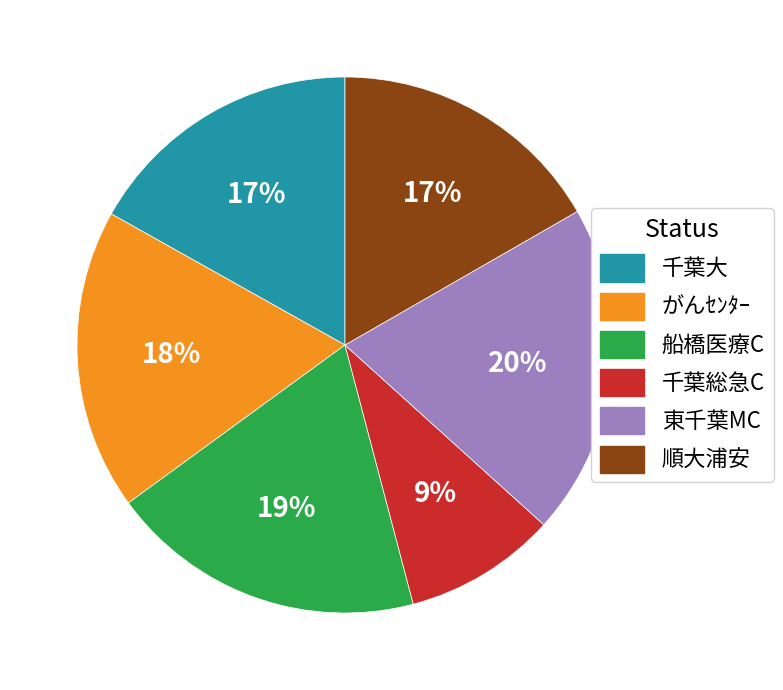

Count the number of slices in the pie.

6